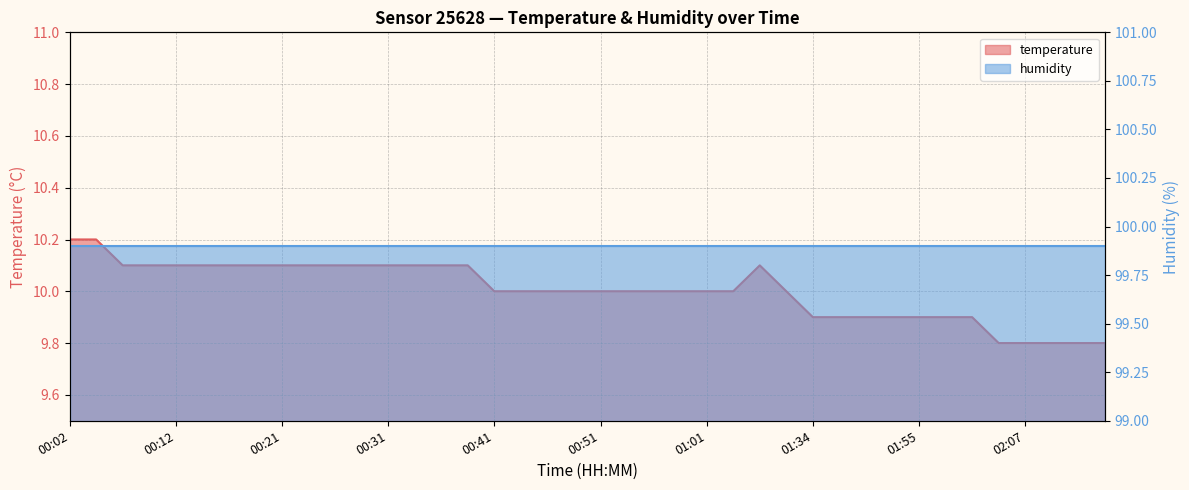

Reading left to right, list all the values displayed in this chart.

00:02=10.2	00:04=10.2	00:07=10.1	00:09=10.1	00:12=10.1	00:14=10.1	00:16=10.1	00:19=10.1	00:21=10.1	00:24=10.1	00:26=10.1	00:29=10.1	00:31=10.1	00:34=10.1	00:36=10.1	00:38=10.1	00:41=10.0	00:43=10.0	00:46=10.0	00:49=10.0	00:51=10.0	00:54=10.0	00:56=10.0	00:59=10.0	01:01=10.0	01:04=10.0	01:06=10.1	01:09=10.0	01:34=9.9	01:47=9.9	01:50=9.9	01:52=9.9	01:55=9.9	01:57=9.9	02:00=9.9	02:05=9.8	02:07=9.8	02:10=9.8	02:12=9.8	02:15=9.8